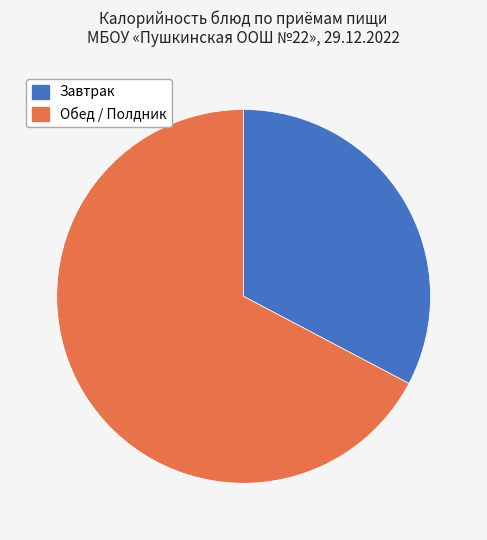

Is there a majority slice in this chart?

Yes